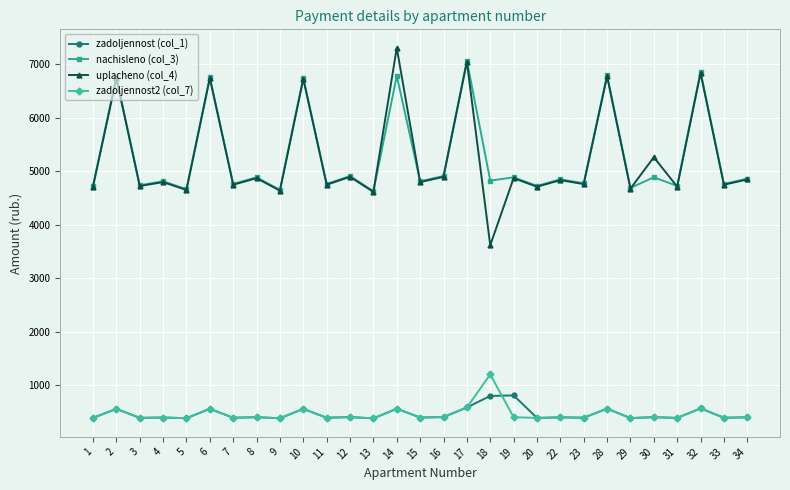

True or false: zadoljennost (col_1) and nachisleno (col_3) intersect in this chart.

False